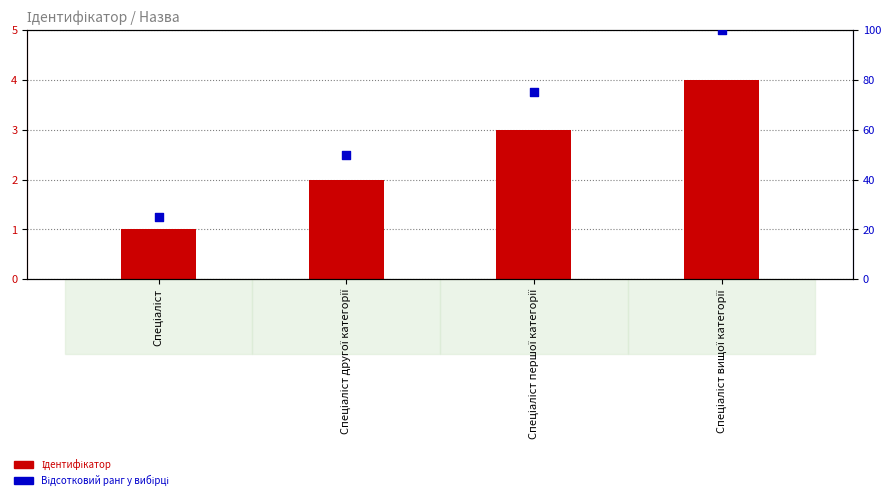

What are all the series names shown in the legend?

Ідентифікатор, Відсотковий ранг у вибірці